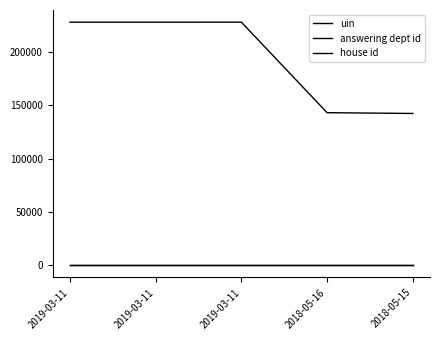

True or false: house id and answering dept id intersect in this chart.

False